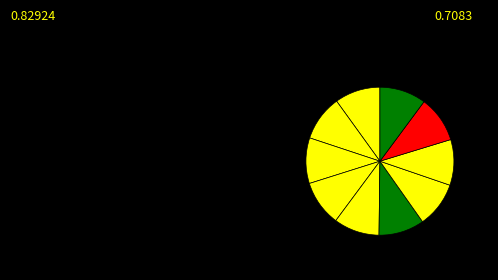

How many segments does this pie chart have?

10